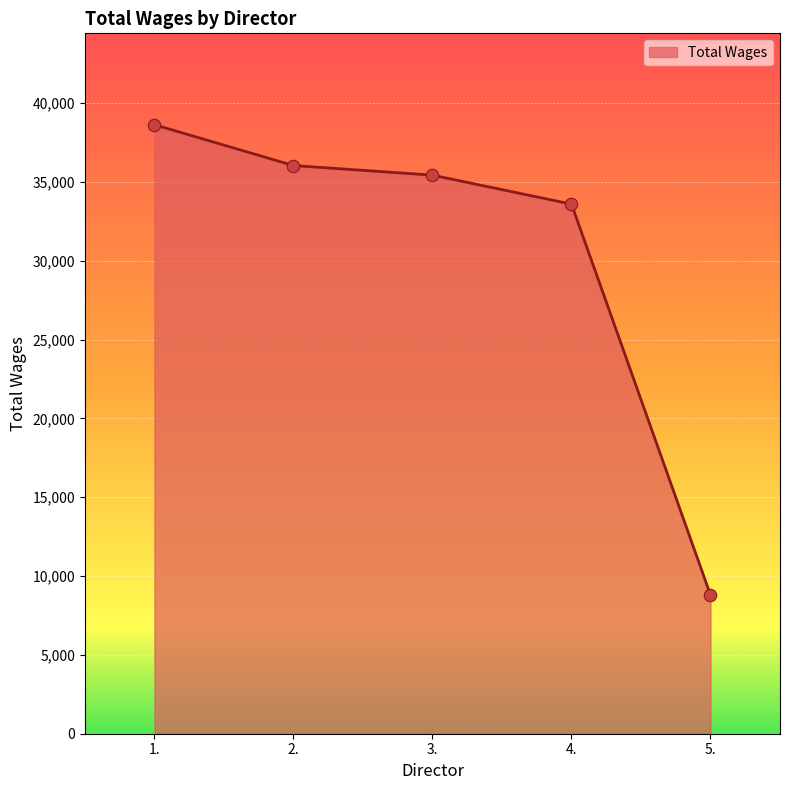

What is the ratio of the value at 1. to the value at 2.?

1.1